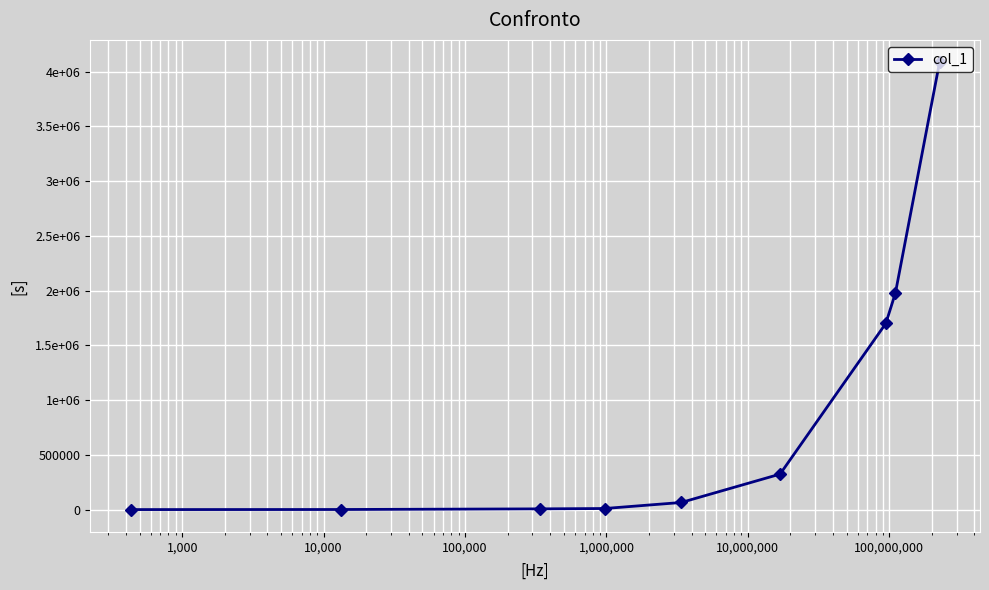

Does the chart have visible grid lines?

Yes